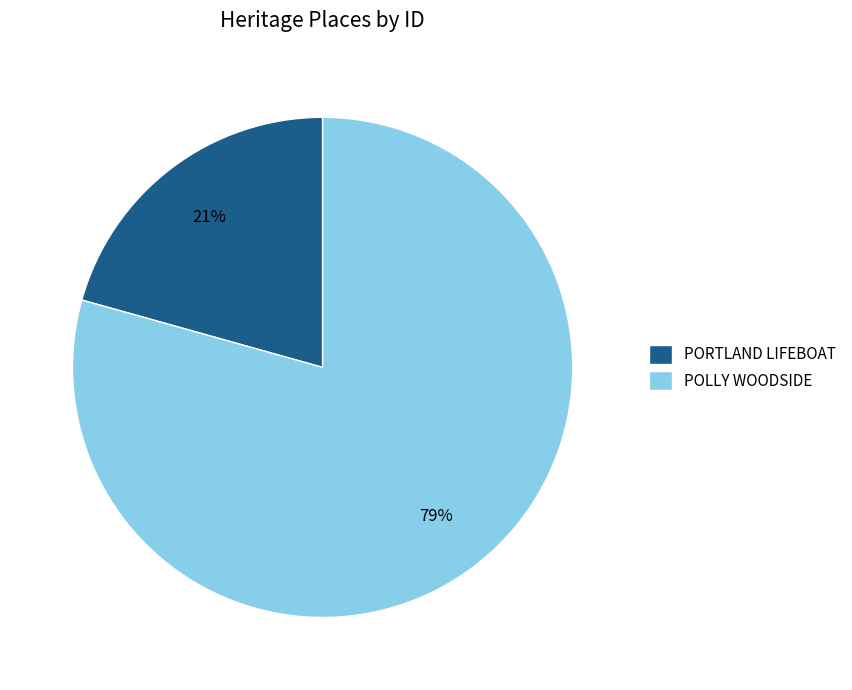

Rank the categories by value from highest to lowest.

POLLY WOODSIDE, PORTLAND LIFEBOAT